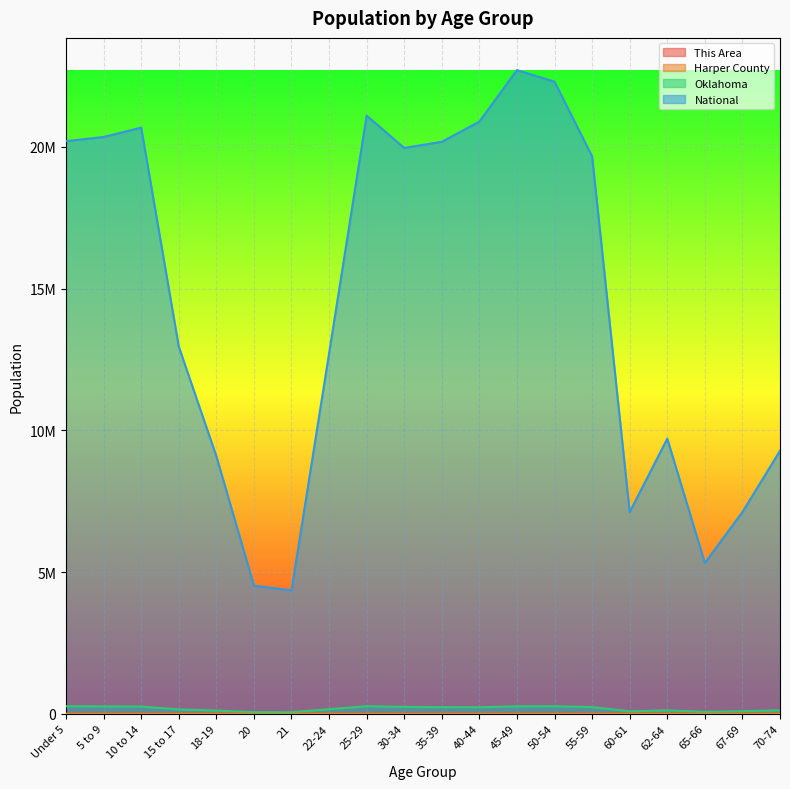

What is the total value across all series at 45-49?

22970238.0